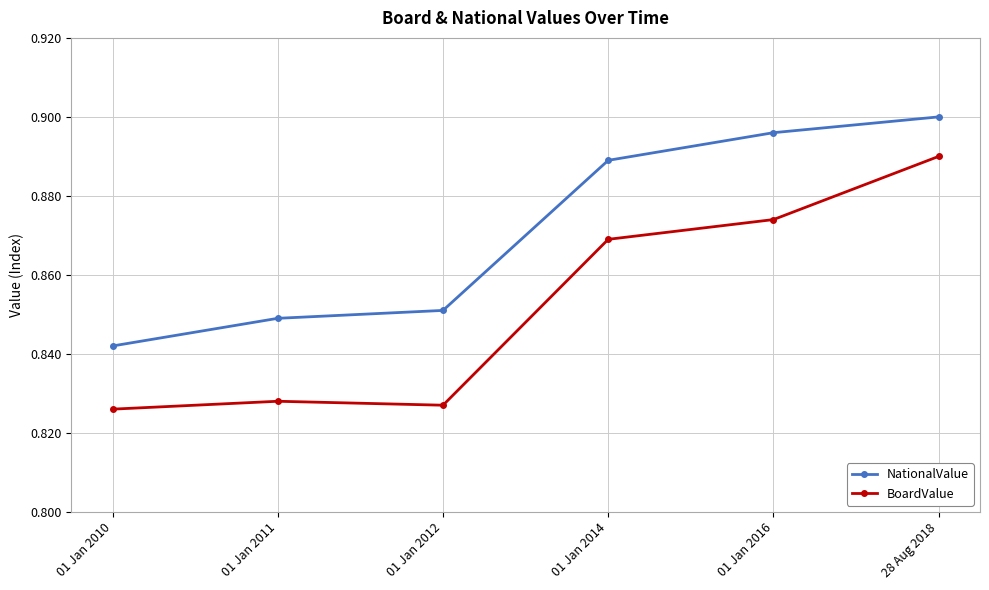

What is the difference between the maximum and minimum values in the BoardValue series?

0.1